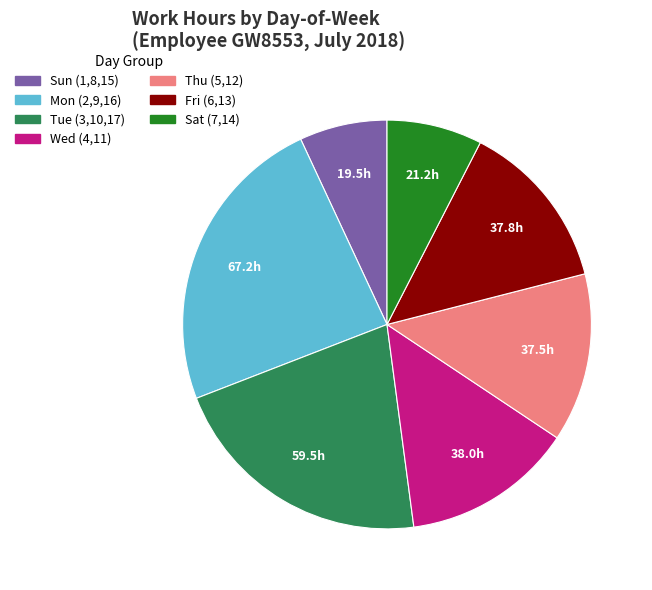

Is there a majority slice in this chart?

No